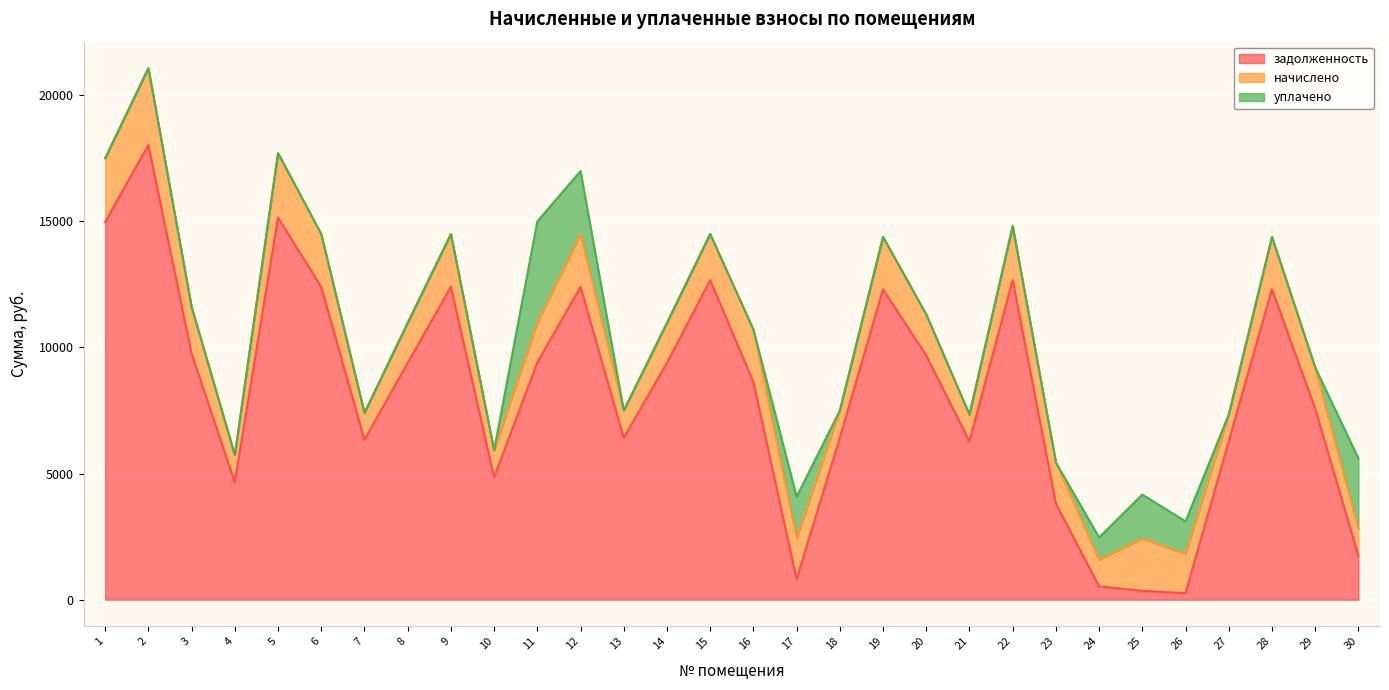

The начислено series shows 1082.2 at 18. True or false?

True